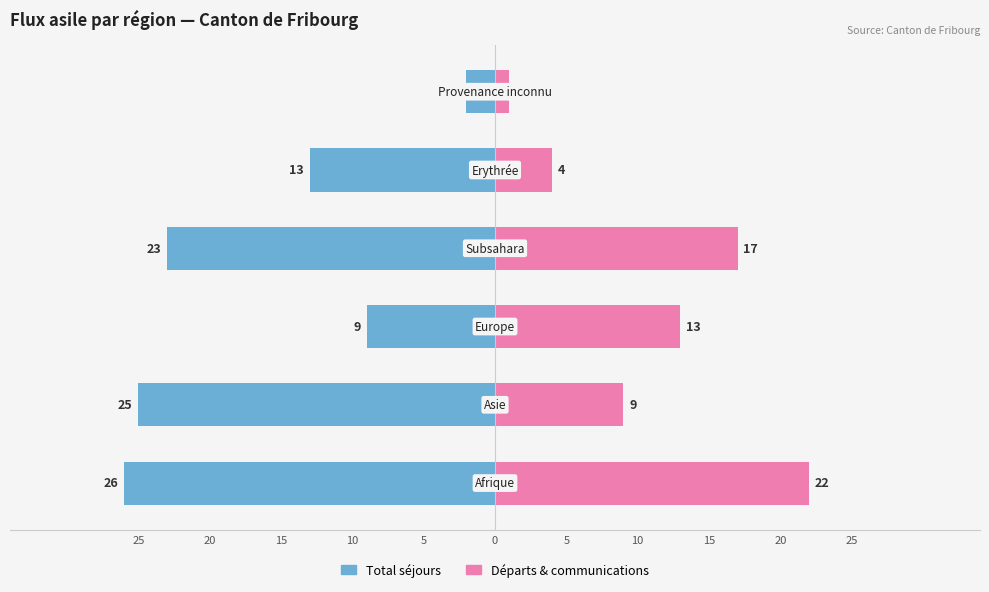

How many data points in Total séjours are above -13?

2